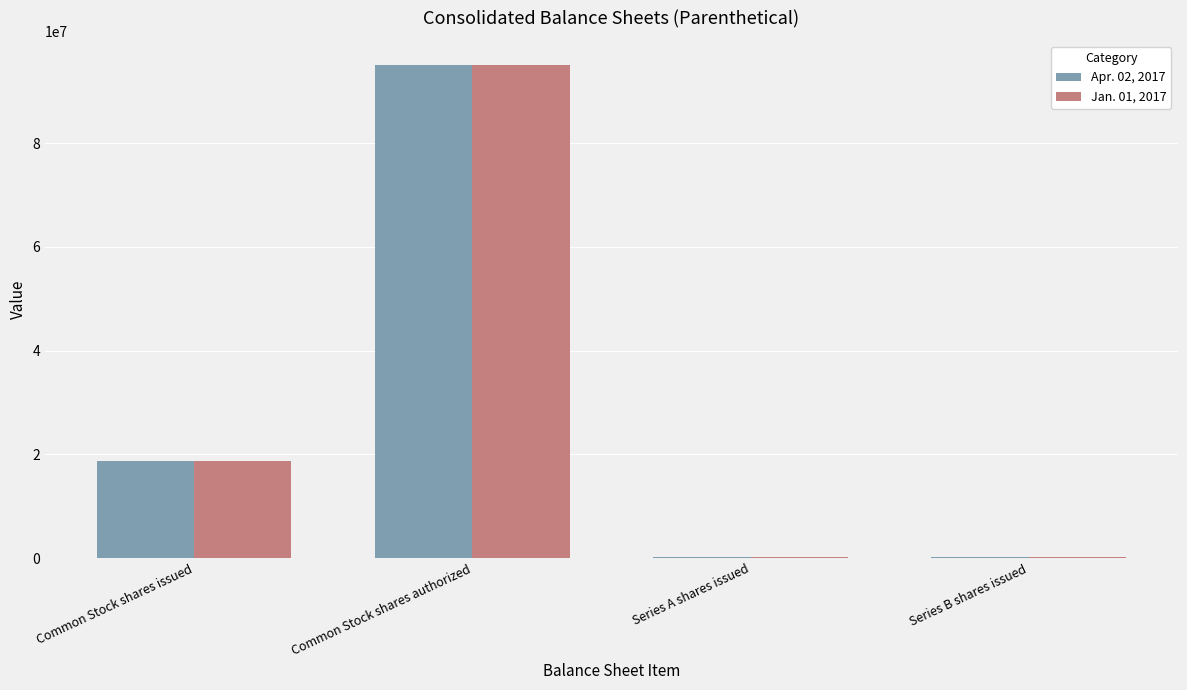

True or false: Apr. 02, 2017 has a value of 143242396 at Common Stock shares authorized.

False